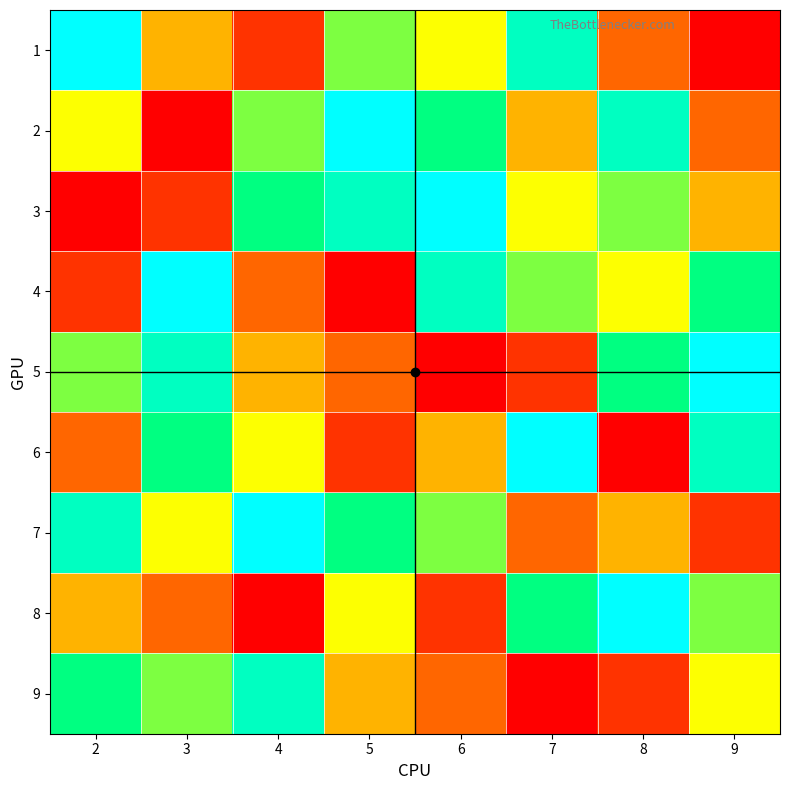

At which category is the sum across all series the highest?

2